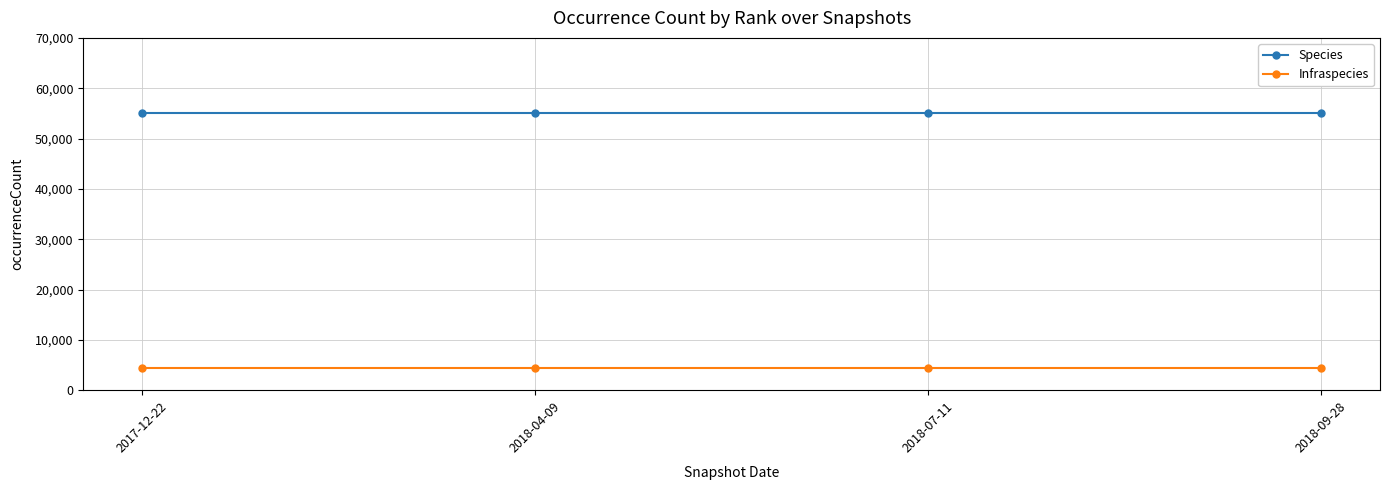

What is the difference between the highest and lowest values at 2017-12-22?

50656